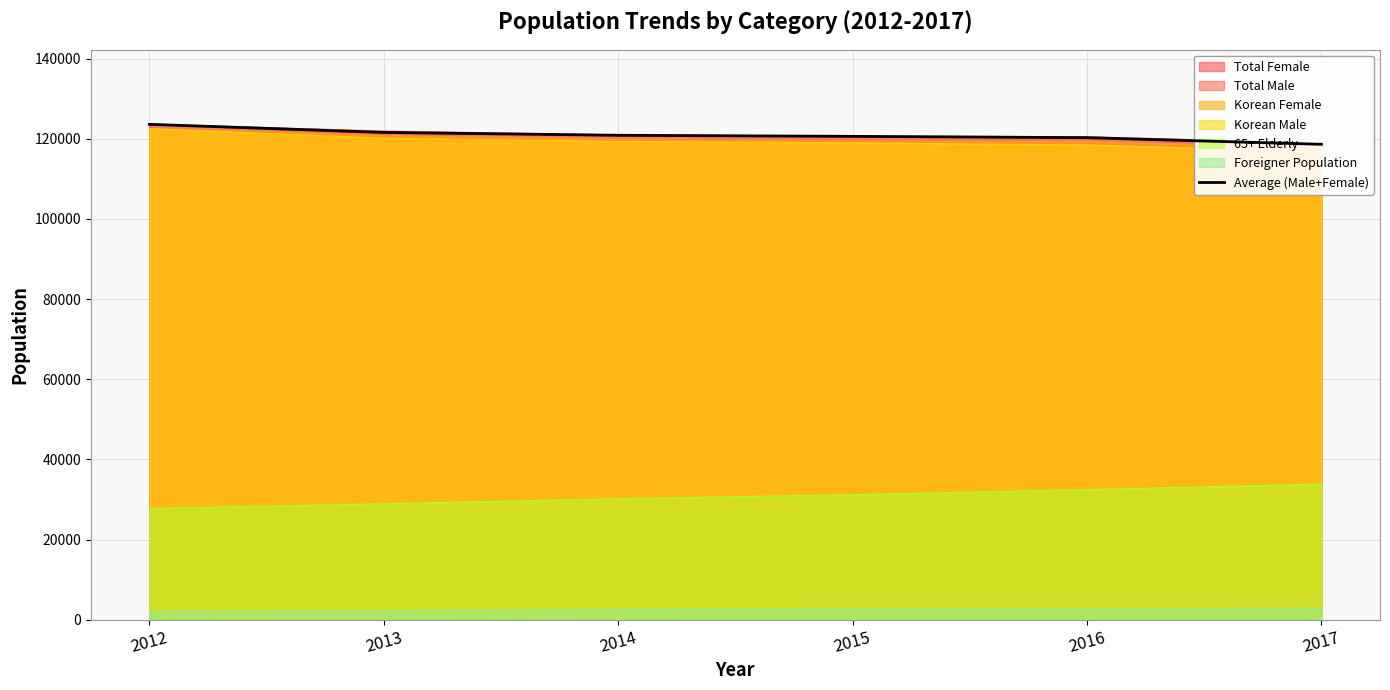

Between 2012 and 2017, which is larger?

2012